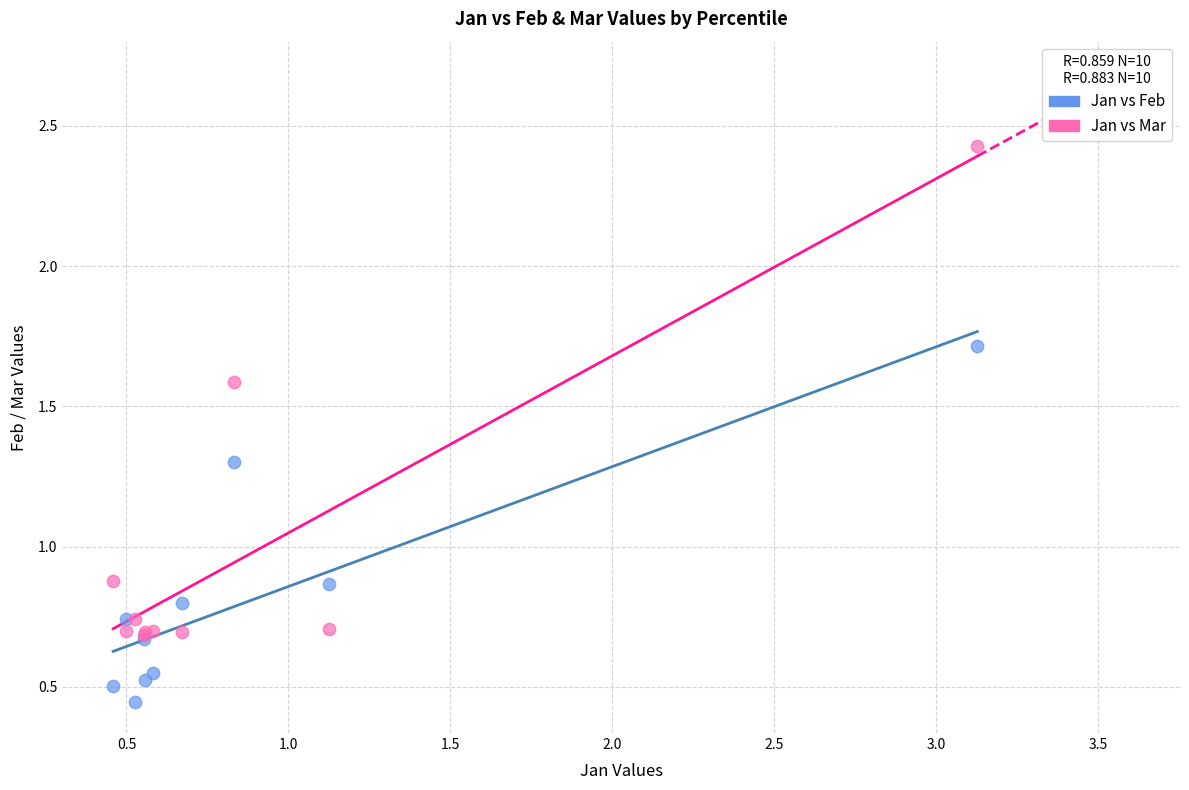

What are all the series names shown in the legend?

Jan vs Feb, Jan vs Mar